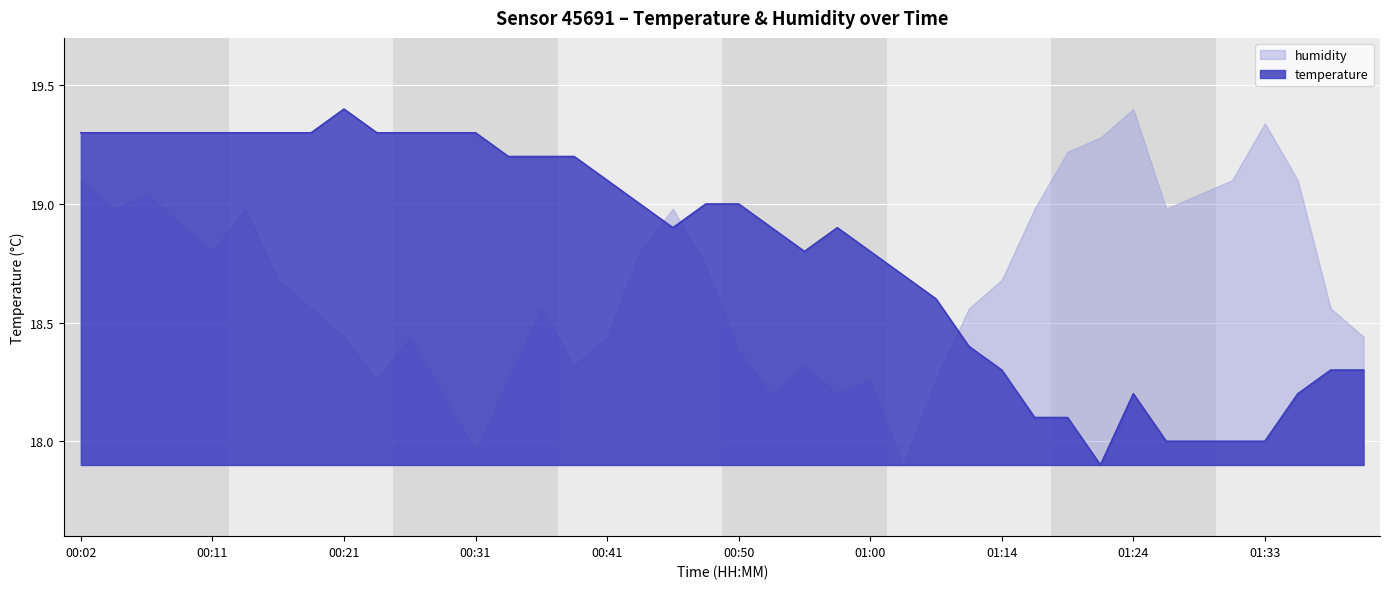

How many points are higher than both their immediate neighbors (excluding endpoints)?

3